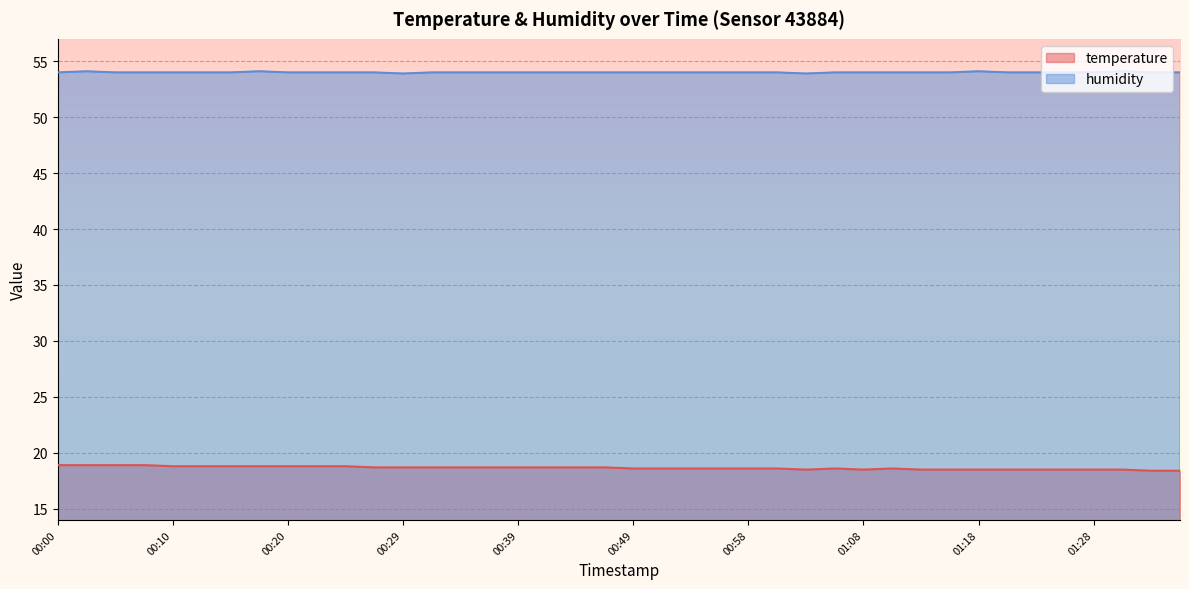

At which label is humidity closest to 54?

00:00